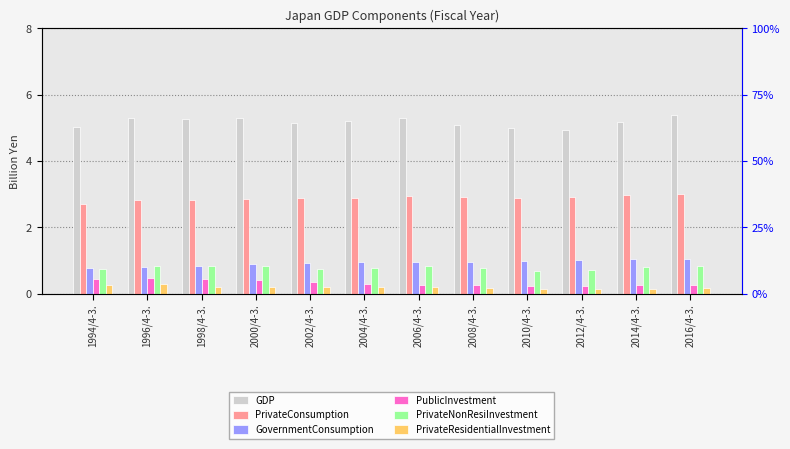

Reading left to right, extract all data points from this chart.

GDP: 1994/4-3.=5.0	1996/4-3.=5.3	1998/4-3.=5.3	2000/4-3.=5.3	2002/4-3.=5.1	2004/4-3.=5.2	2006/4-3.=5.3	2008/4-3.=5.1	2010/4-3.=5.0	2012/4-3.=4.9	2014/4-3.=5.2	2016/4-3.=5.4
PrivateConsumption: 1994/4-3.=2.7	1996/4-3.=2.8	1998/4-3.=2.8	2000/4-3.=2.9	2002/4-3.=2.9	2004/4-3.=2.9	2006/4-3.=2.9	2008/4-3.=2.9	2010/4-3.=2.9	2012/4-3.=2.9	2014/4-3.=3.0	2016/4-3.=3.0
GovernmentConsumption: 1994/4-3.=0.8	1996/4-3.=0.8	1998/4-3.=0.8	2000/4-3.=0.9	2002/4-3.=0.9	2004/4-3.=0.9	2006/4-3.=0.9	2008/4-3.=1.0	2010/4-3.=1.0	2012/4-3.=1.0	2014/4-3.=1.0	2016/4-3.=1.1
PublicInvestment: 1994/4-3.=0.4	1996/4-3.=0.5	1998/4-3.=0.4	2000/4-3.=0.4	2002/4-3.=0.4	2004/4-3.=0.3	2006/4-3.=0.3	2008/4-3.=0.3	2010/4-3.=0.2	2012/4-3.=0.2	2014/4-3.=0.3	2016/4-3.=0.3
PrivateNonResiInvestment: 1994/4-3.=0.8	1996/4-3.=0.8	1998/4-3.=0.8	2000/4-3.=0.8	2002/4-3.=0.7	2004/4-3.=0.8	2006/4-3.=0.8	2008/4-3.=0.8	2010/4-3.=0.7	2012/4-3.=0.7	2014/4-3.=0.8	2016/4-3.=0.8
PrivateResidentialInvestment: 1994/4-3.=0.3	1996/4-3.=0.3	1998/4-3.=0.2	2000/4-3.=0.2	2002/4-3.=0.2	2004/4-3.=0.2	2006/4-3.=0.2	2008/4-3.=0.2	2010/4-3.=0.1	2012/4-3.=0.1	2014/4-3.=0.2	2016/4-3.=0.2